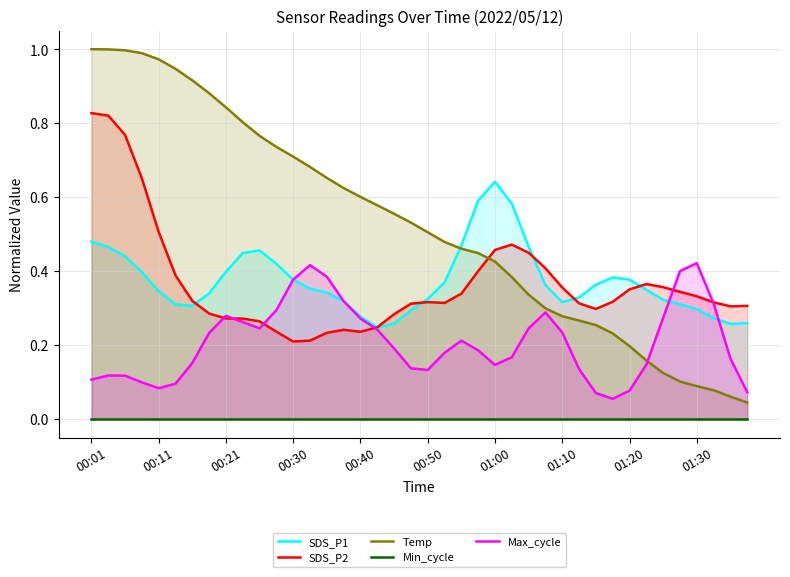

How many times do Temp and SDS_P1 cross each other?

1